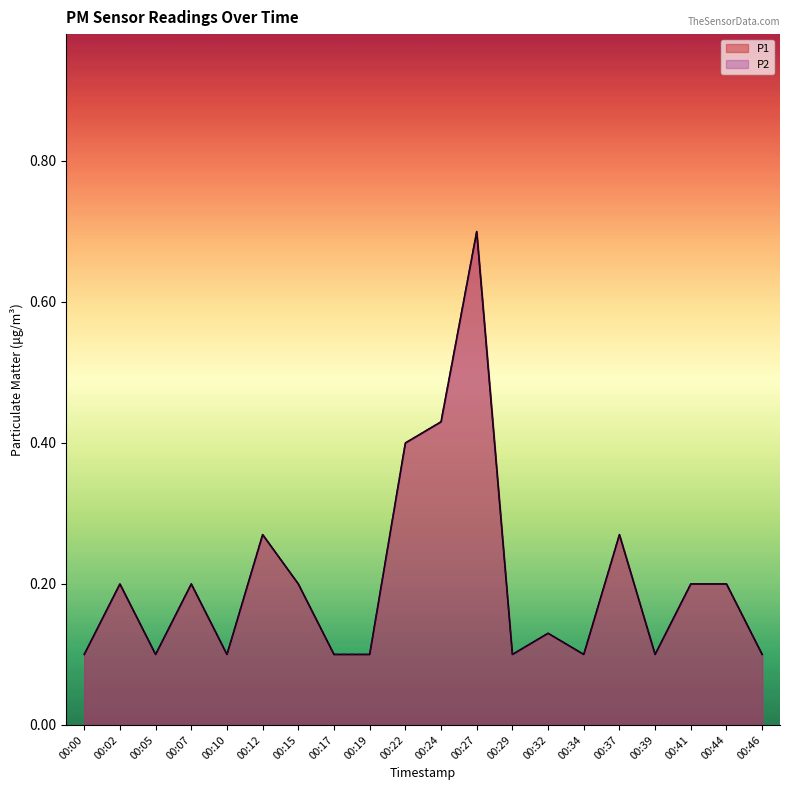

Does the chart display data point markers on the line(s)?

No